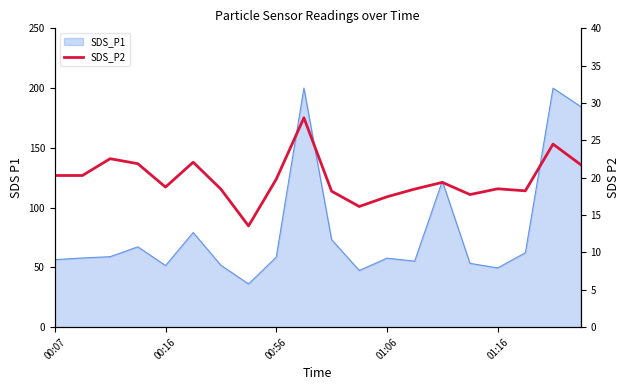

Reading right to left, what are all the values shown in this chart?

21.8	24.5	18.2	18.5	17.8	19.4	18.5	17.4	16.1	18.2	28.0	19.8	13.6	18.5	22.1	18.8	21.9	22.6	20.3	20.3